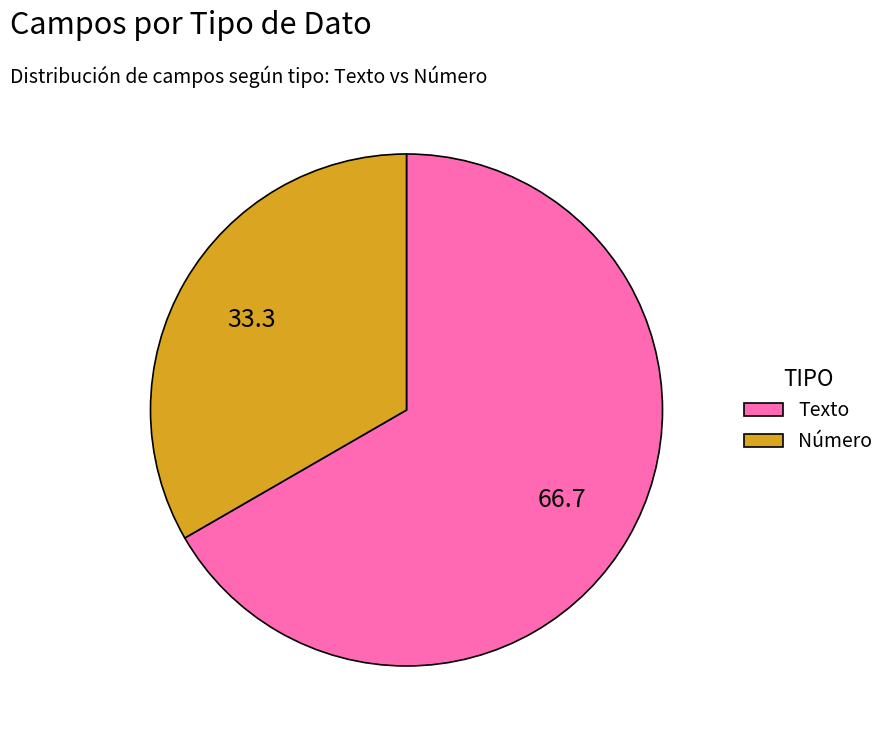

Is there a majority slice in this chart?

Yes